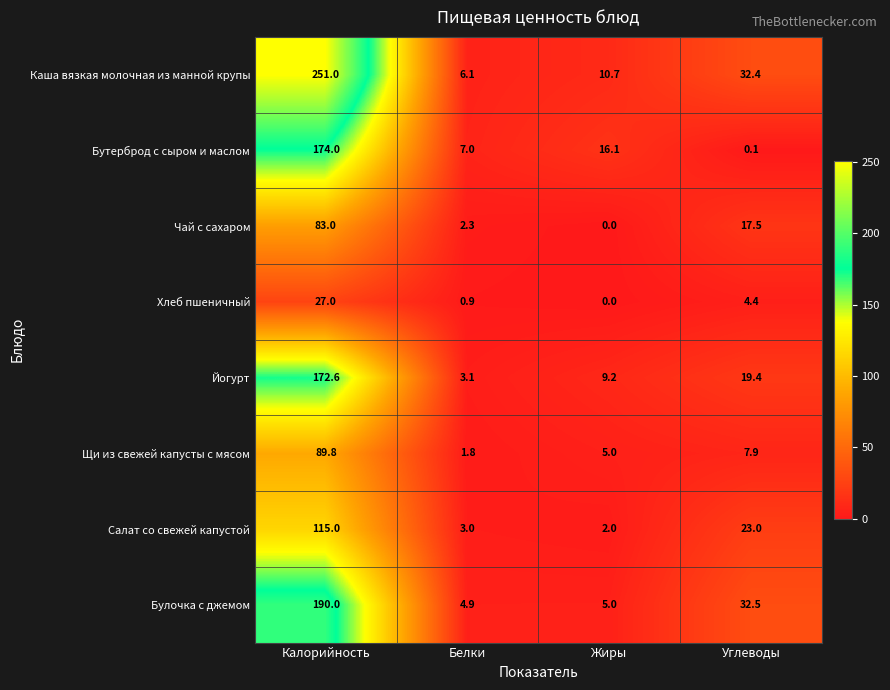

What is the spread (max minus min) of values at Белки?

6.1